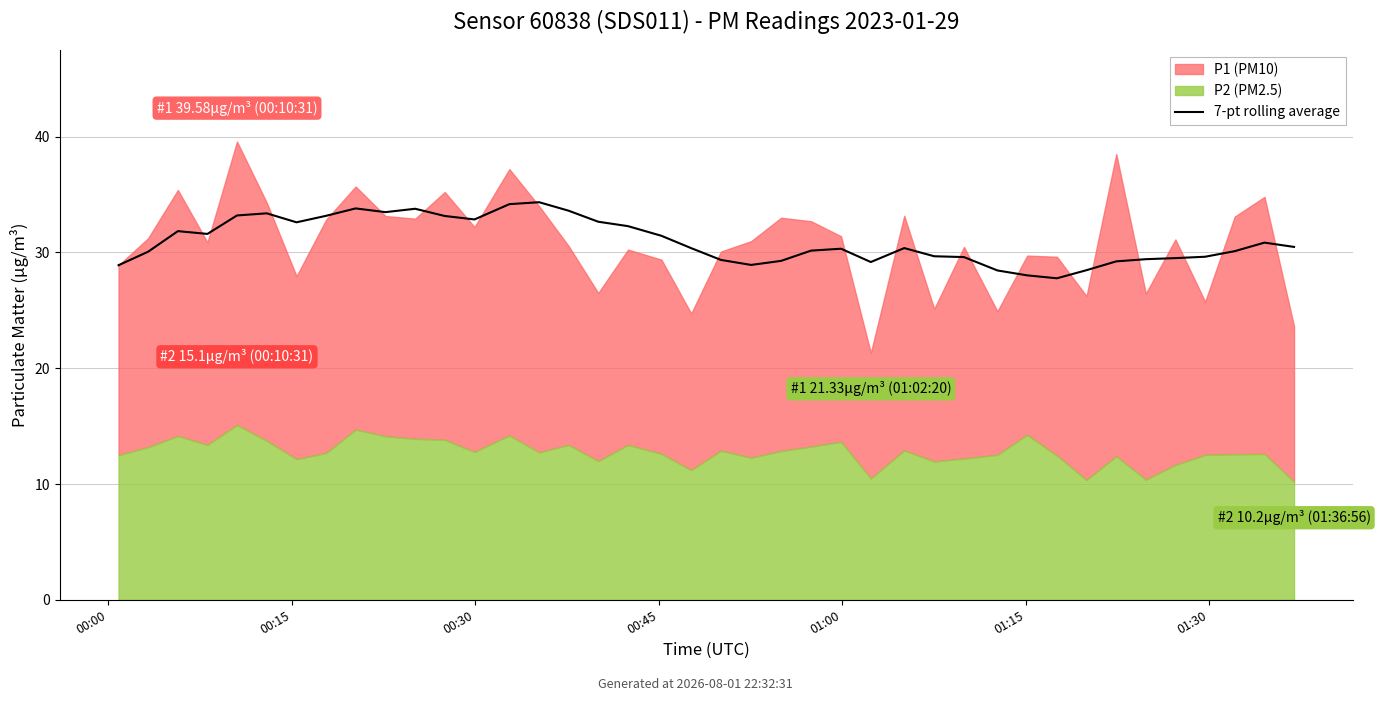

What is the change in value from 10 to 24?

-3.5